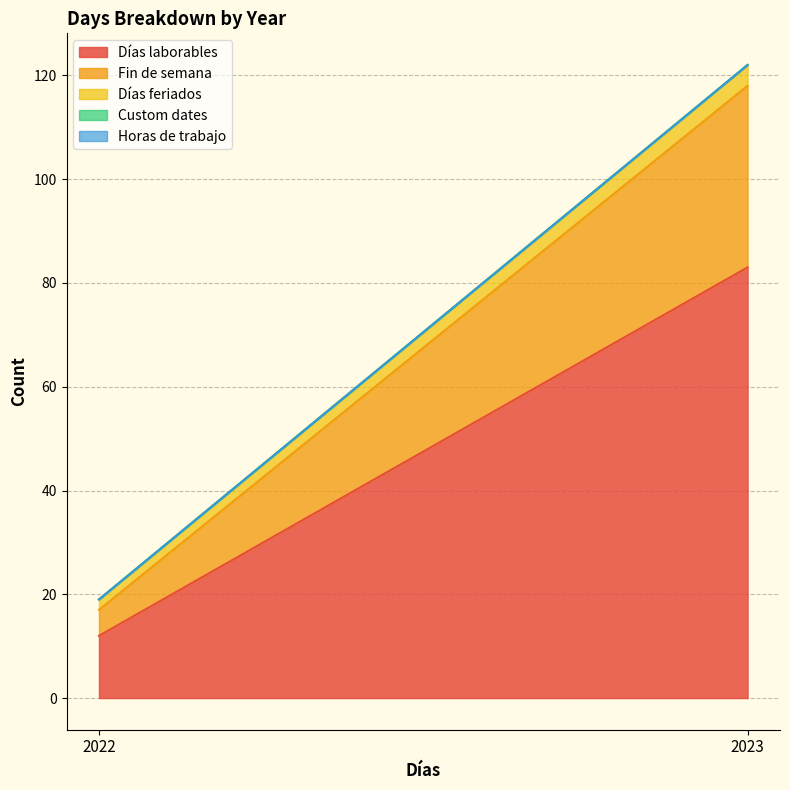

At which label is Días feriados closest to 3?

2022